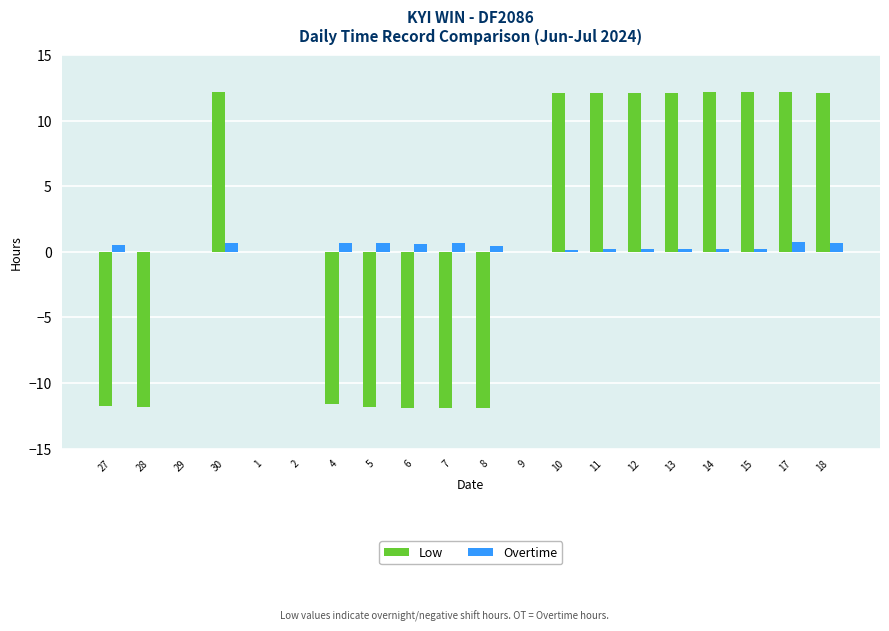

True or false: Low has a value of 5.9 at 12.

False